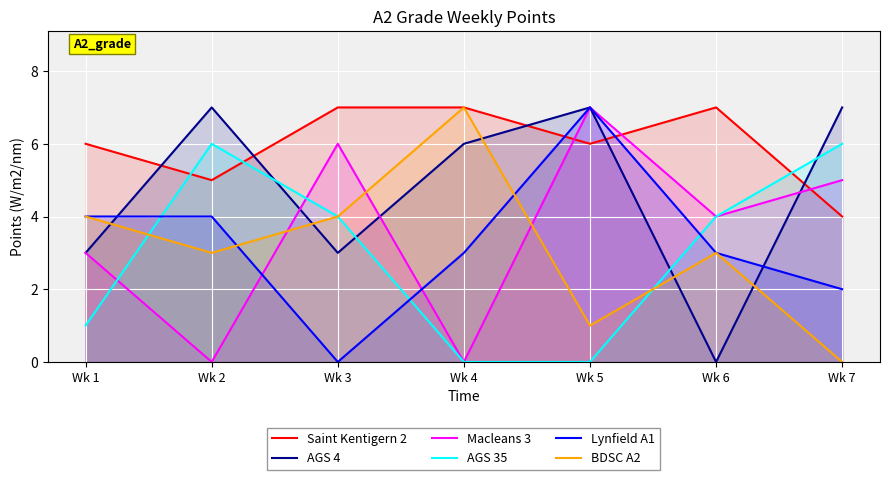

Count the Saint Kentigern 2 values in the range 5 to 7.

6